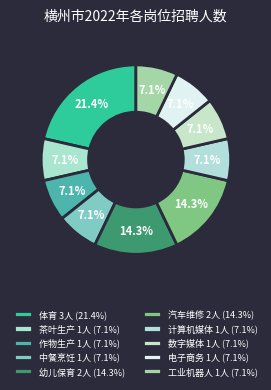

Count the number of slices in the pie.

10